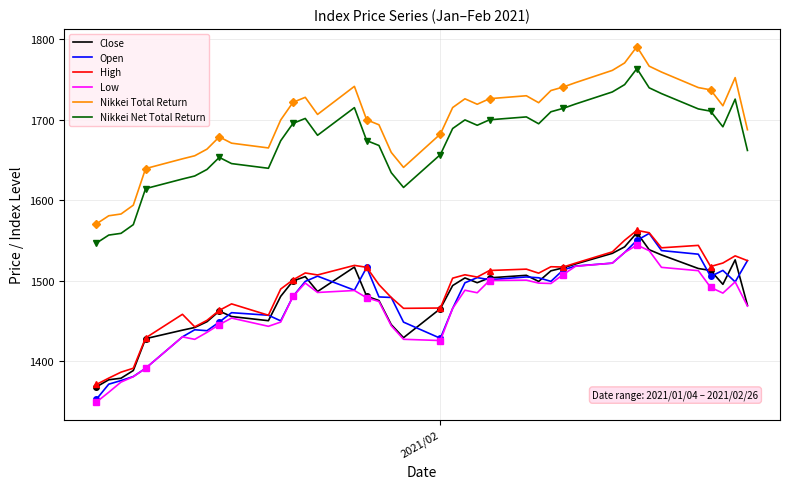

Which series has the widest spread of values?

Nikkei Total Return